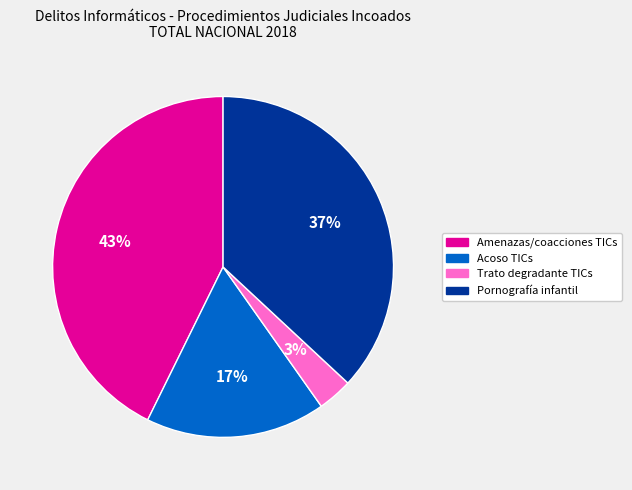

Count the number of slices in the pie.

4